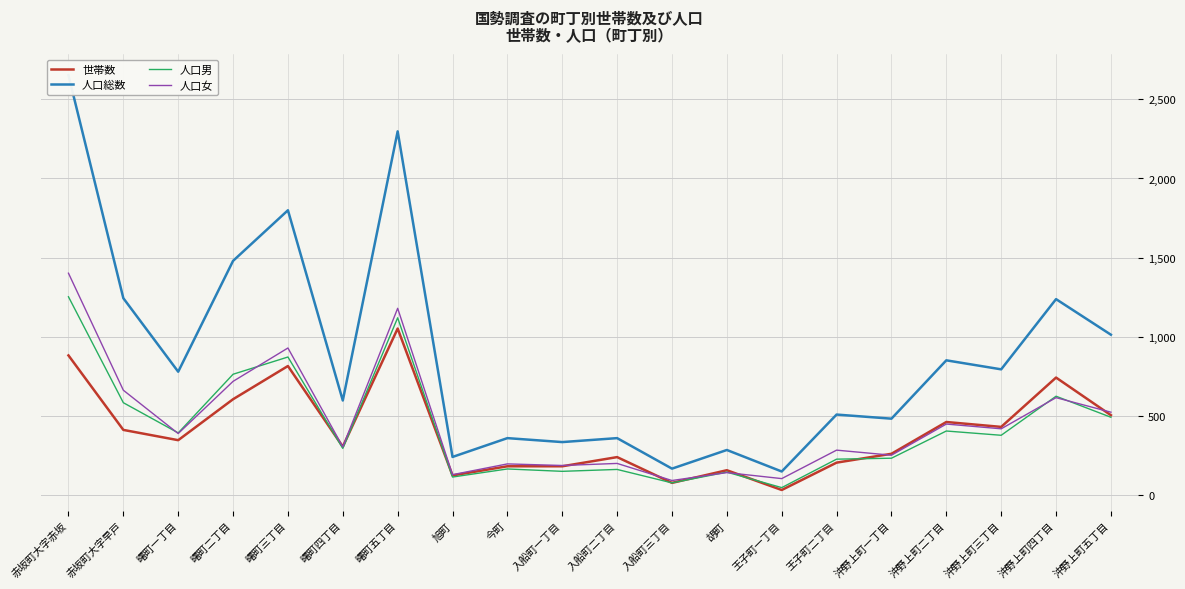

At which label is 人口女 closest to 745?

曙町二丁目